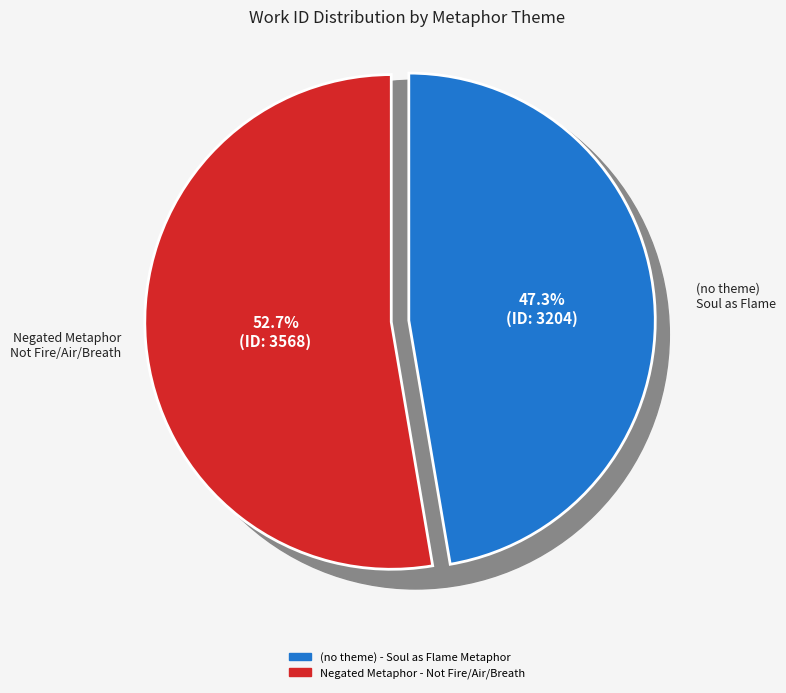

Rank the categories by value from lowest to highest.

(no theme) - Soul as Flame Metaphor, Negated Metaphor - Not Fire/Air/Breath